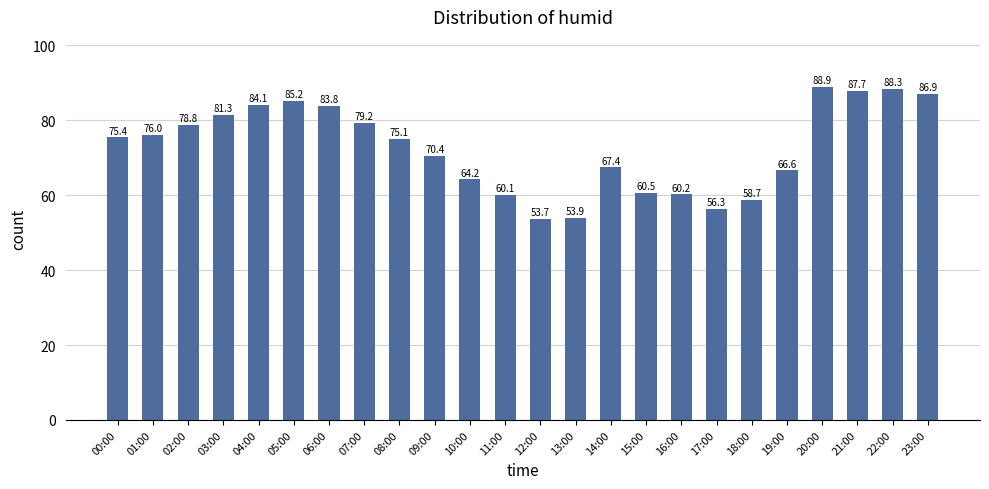

The value at 07:00 is 79.2. True or false?

True